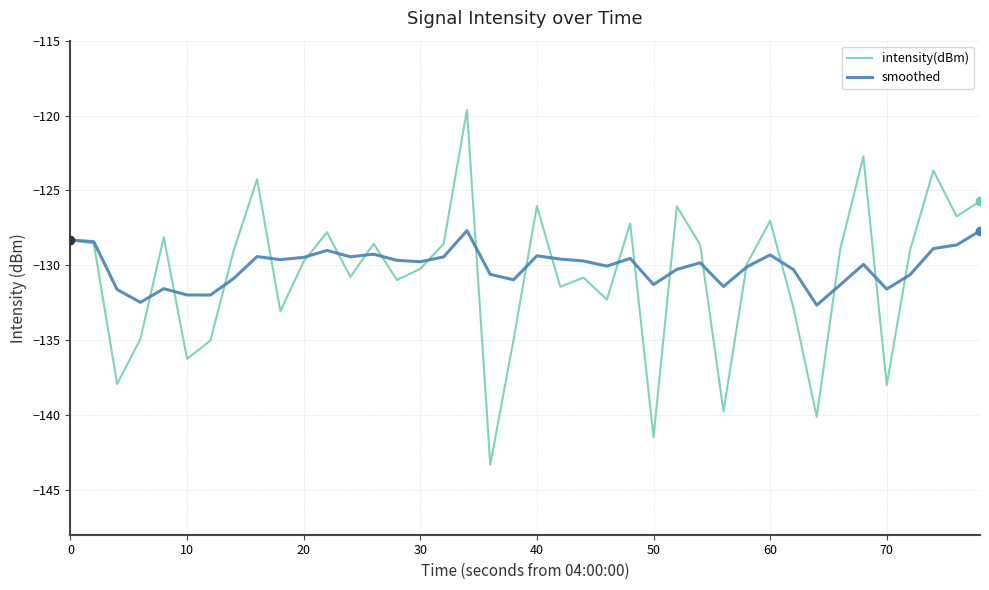

What is the maximum value for intensity(dBm)?

-119.6